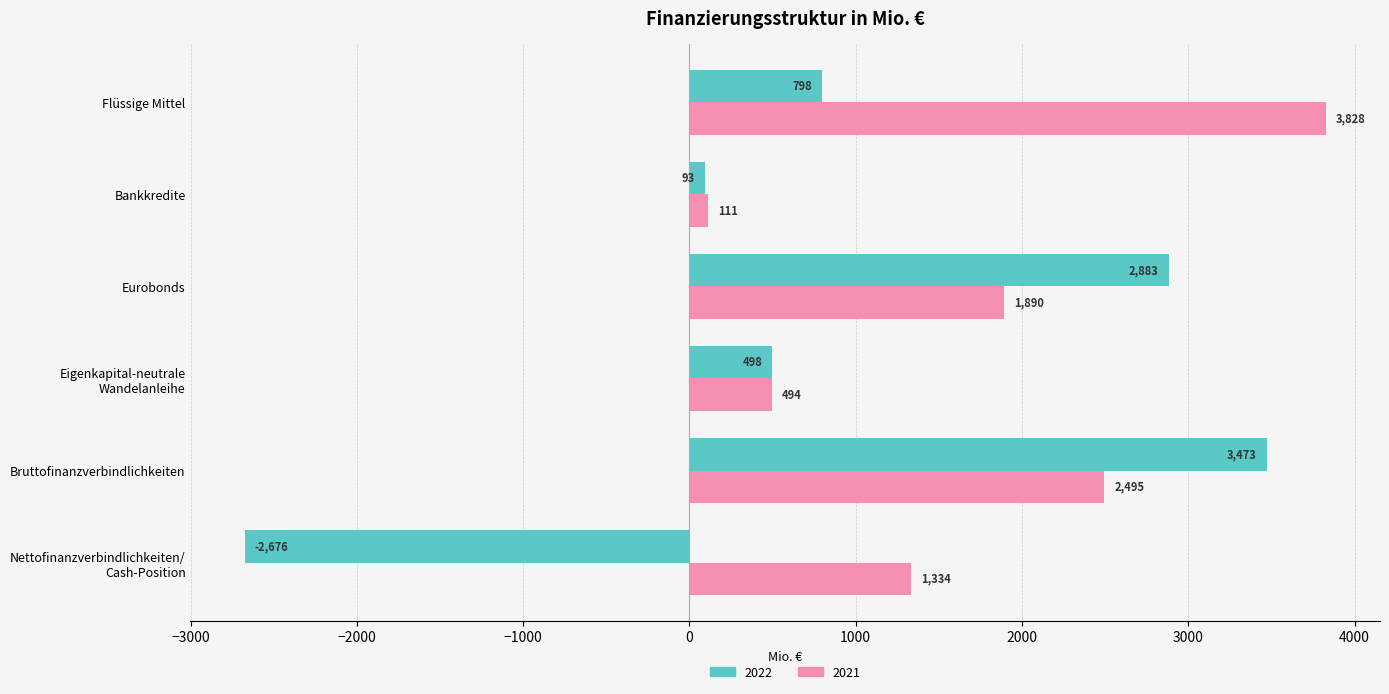

Count the number of categories in the chart.

6